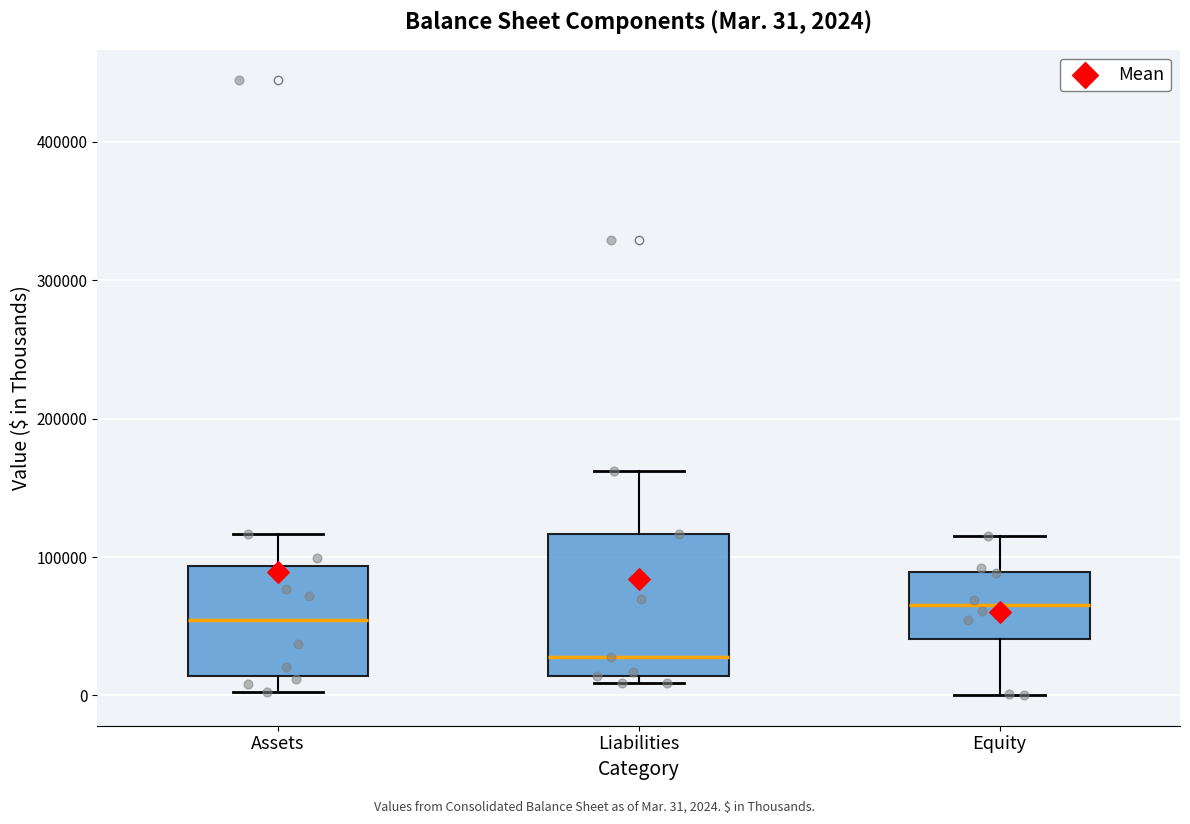

Which box's median line is the highest?

Equity